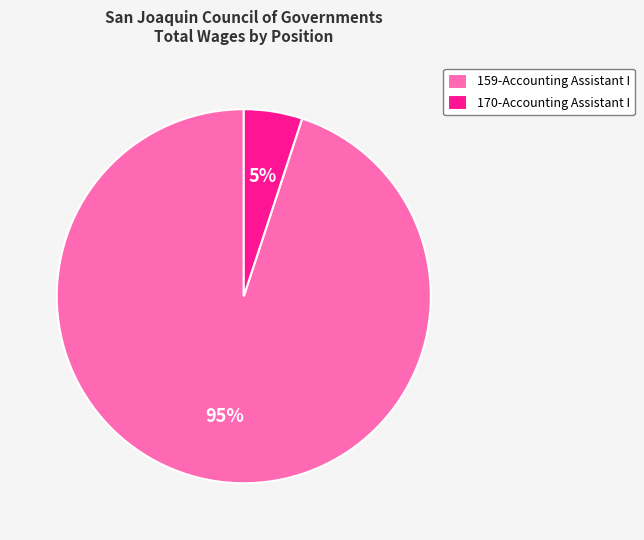

Combined, do 170-Accounting Assistant I and 159-Accounting Assistant I account for over 50%?

Yes